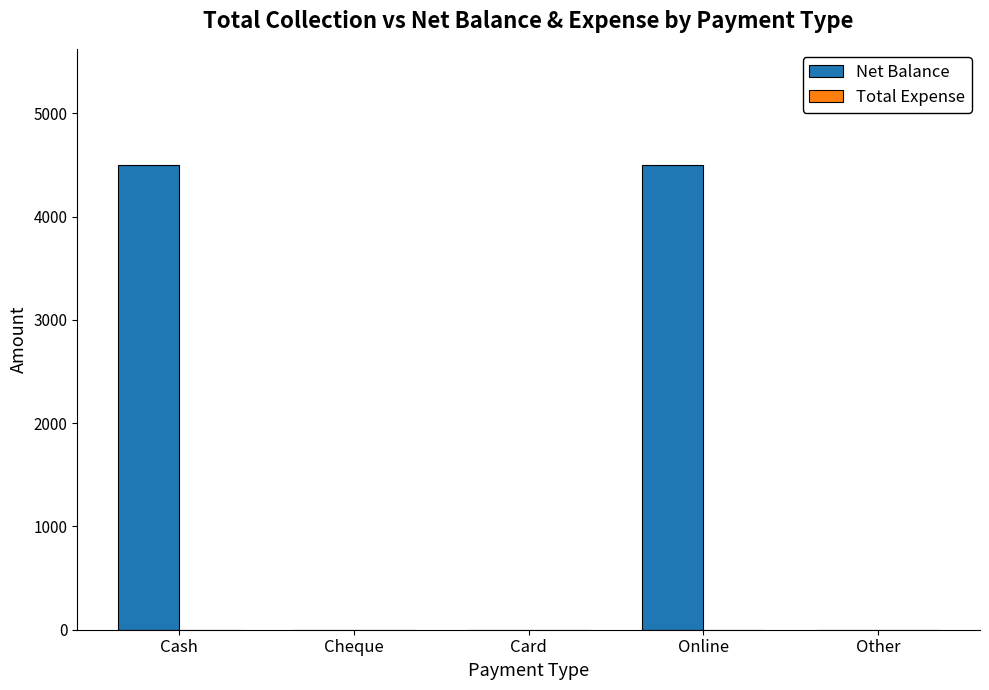

What is the change in value from Cash to Card?

-4500